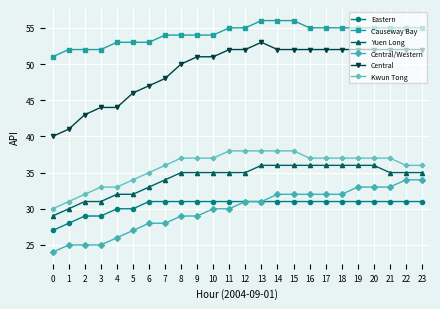

Does the chart display data point markers on the line(s)?

Yes